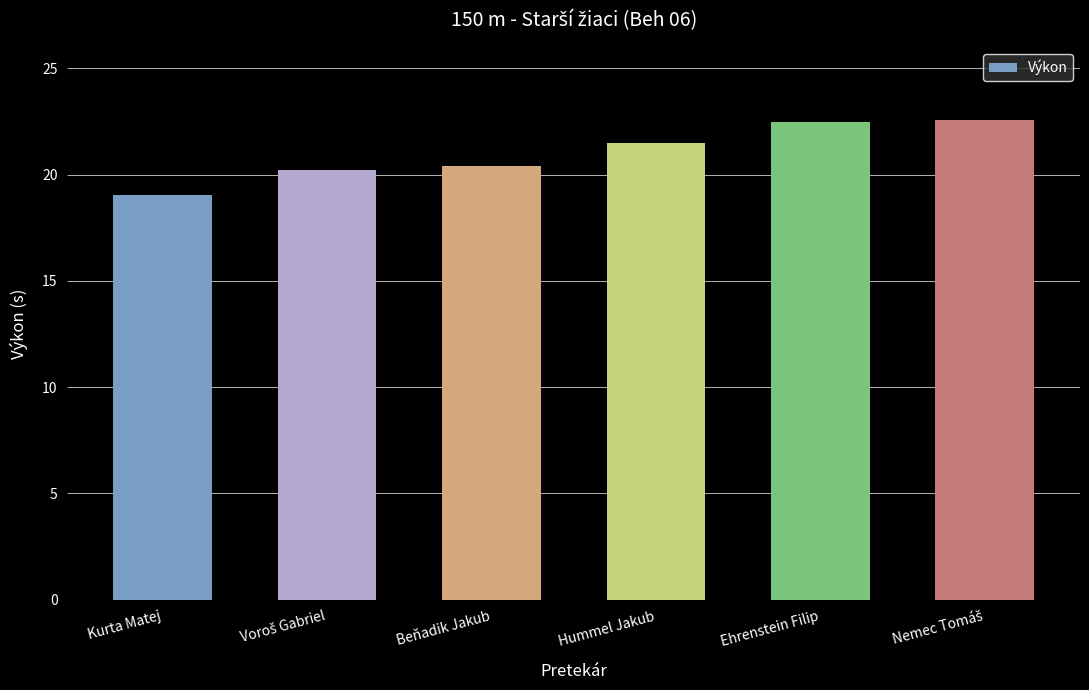

What is the difference between the values at Ehrenstein Filip and Hummel Jakub?

1.0